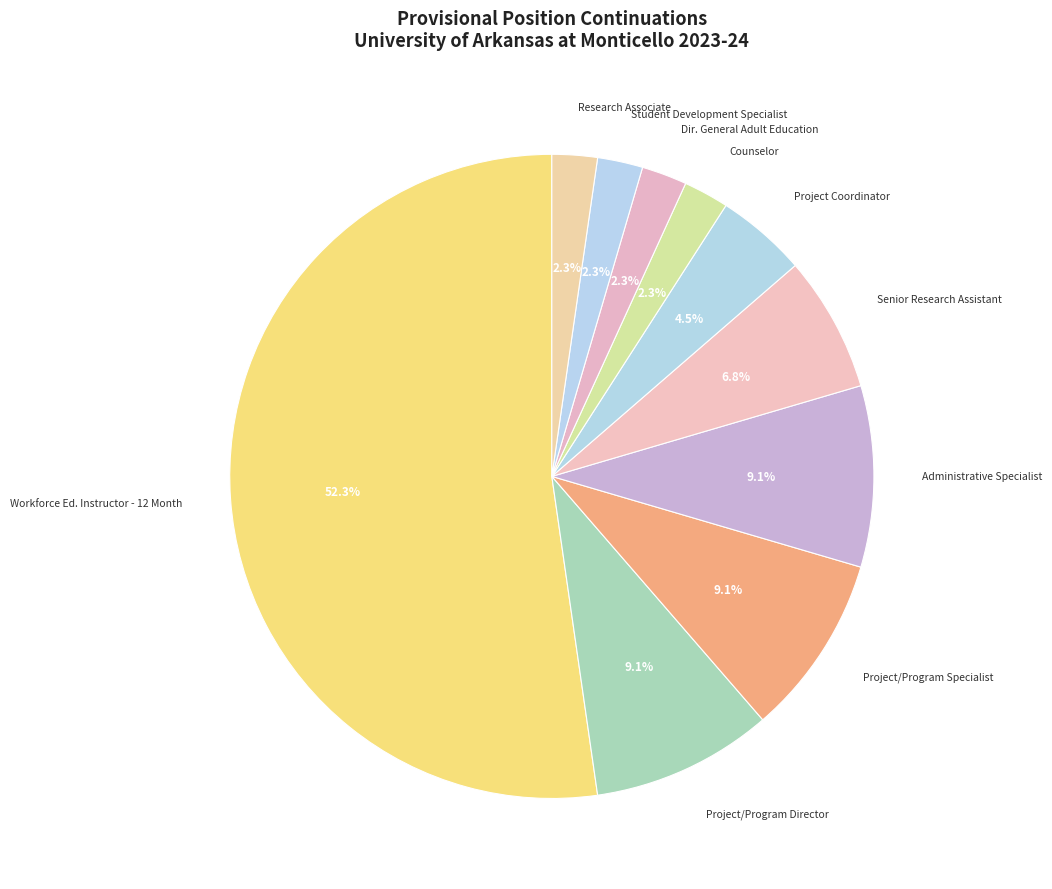

How many slices are in this pie chart?

10